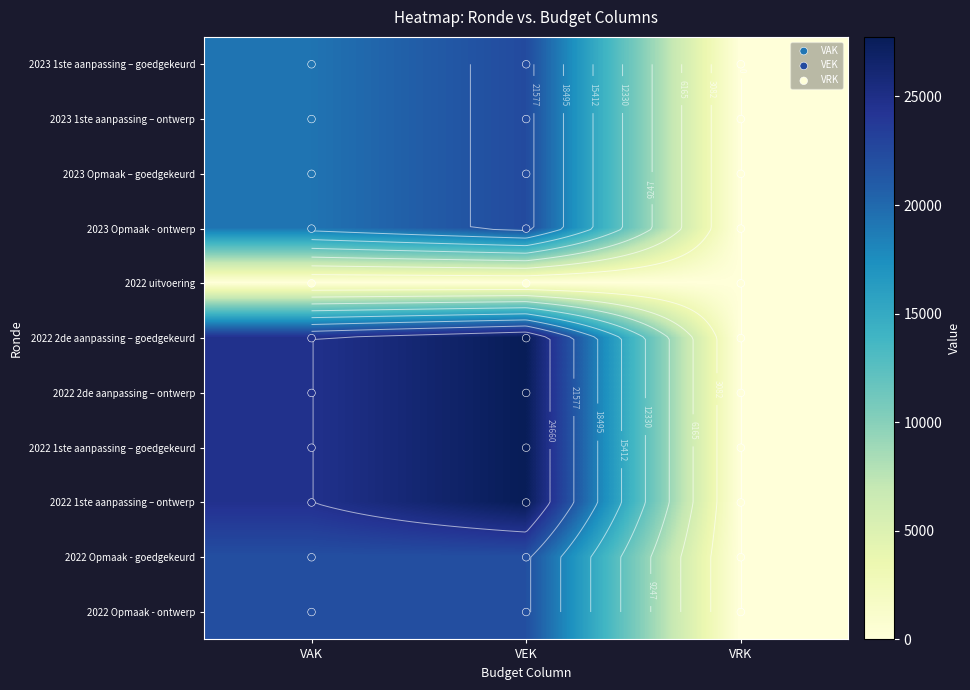

Which series has the widest spread of values?

2022 2de aanpassing – goedgekeurd